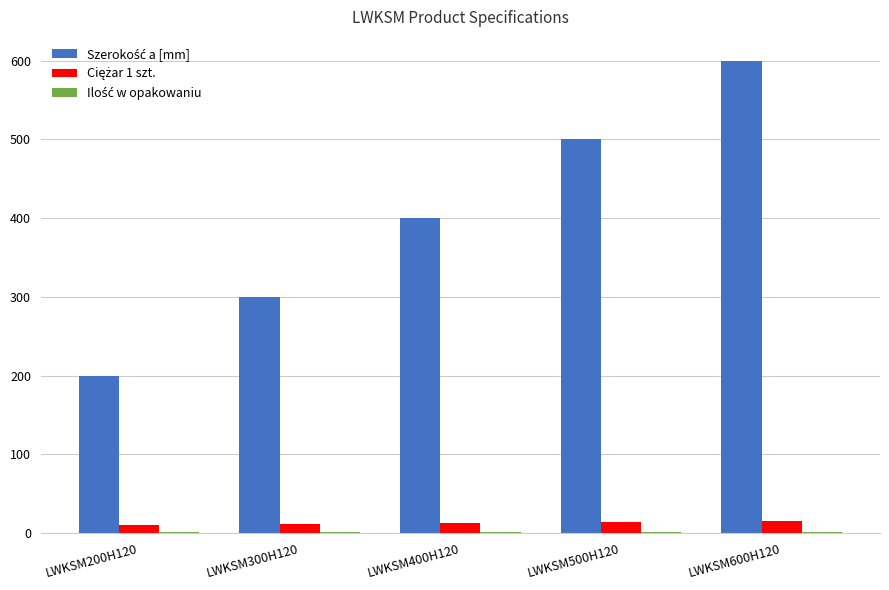

At how many categories does at least one series exceed 242?

4